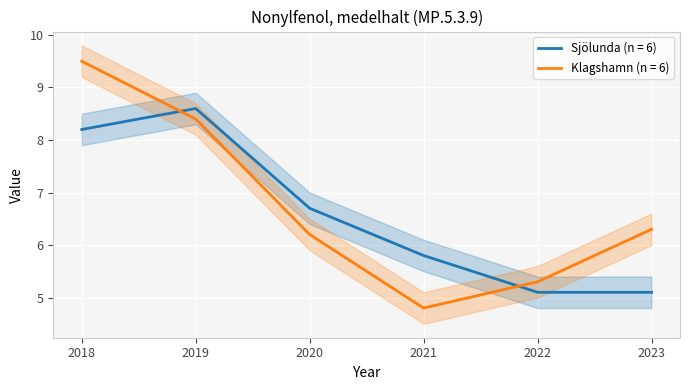

True or false: Sjölunda has a value of 8.7 at 2021.

False